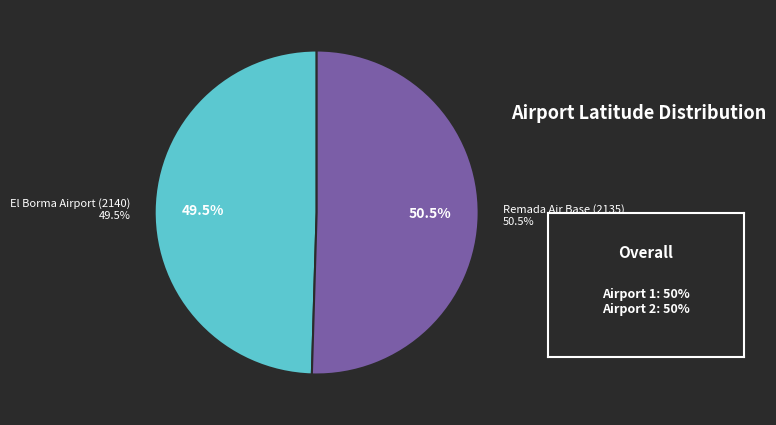

Rank the categories by value from lowest to highest.

El Borma Airport (2140), Remada Air Base (2135)